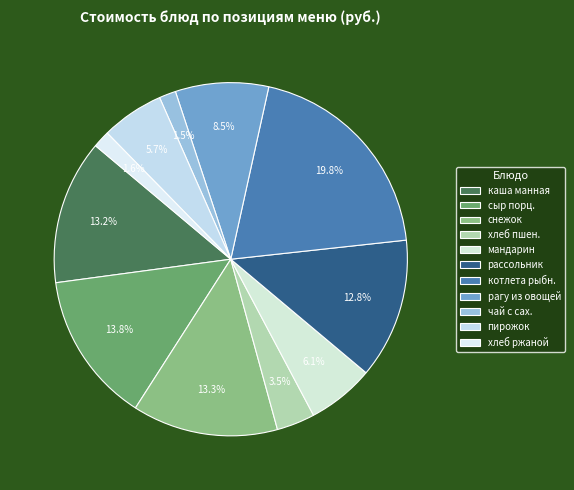

To the nearest percent, what is the difference between the largest and smallest slice percentages?

18%